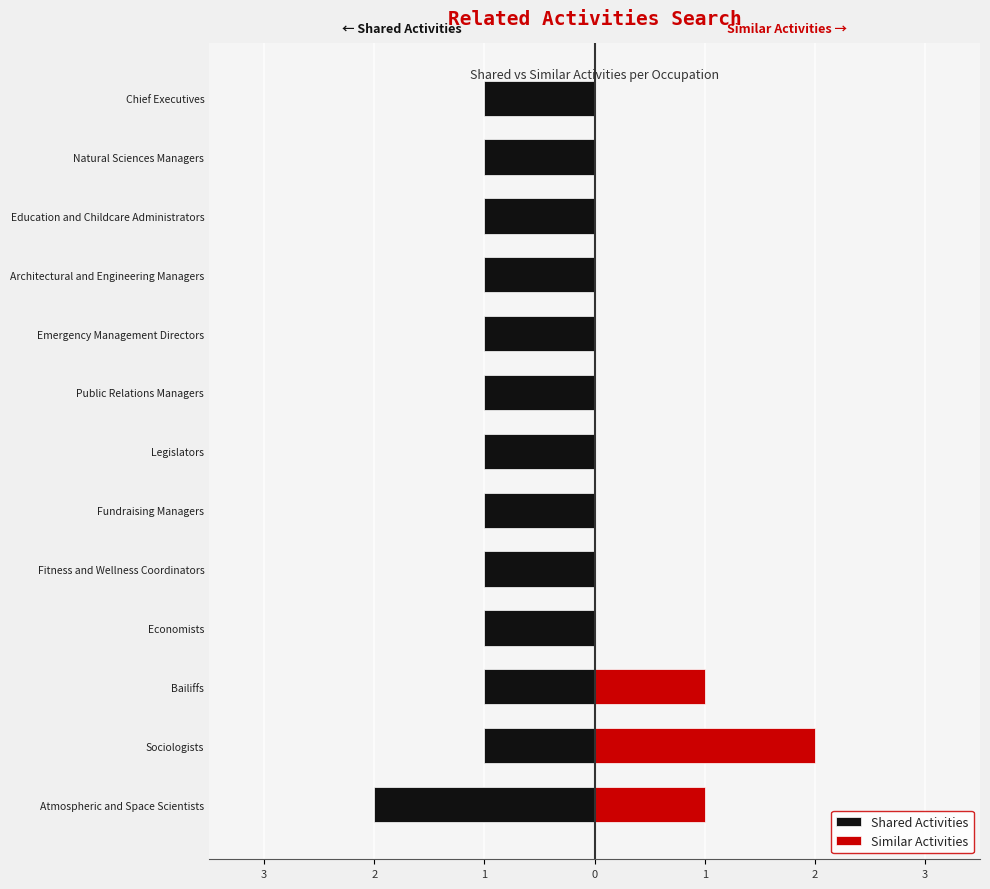

The Shared Activities series shows -2 at Education and Childcare Administrators. True or false?

False